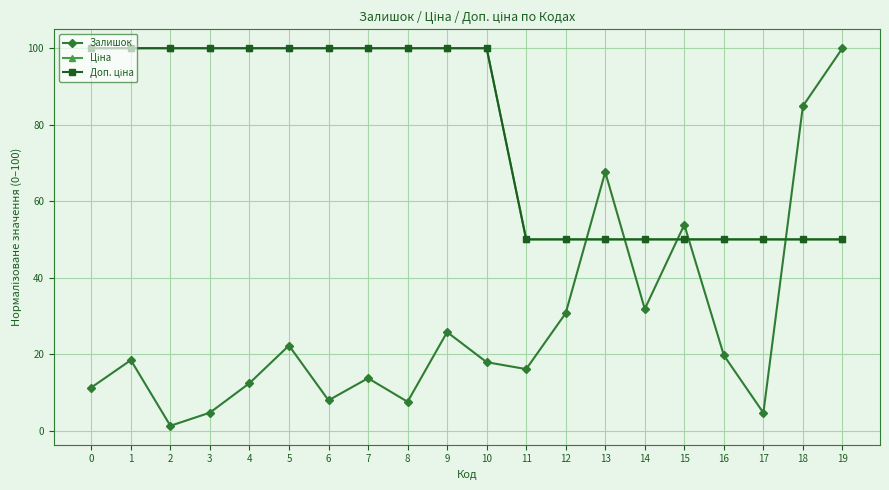

Is this an area chart (filled region under the line)?

No